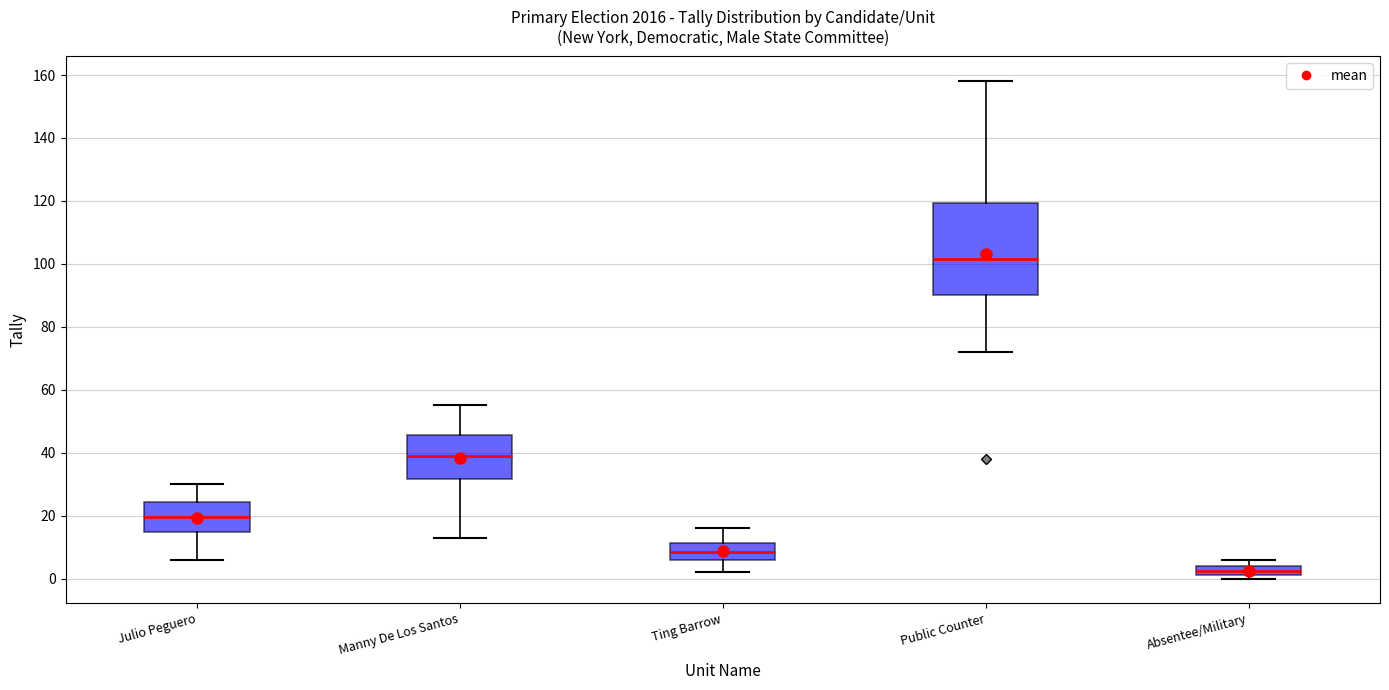

Comparing the boxes themselves (not the whiskers), which one is the tallest?

Public Counter